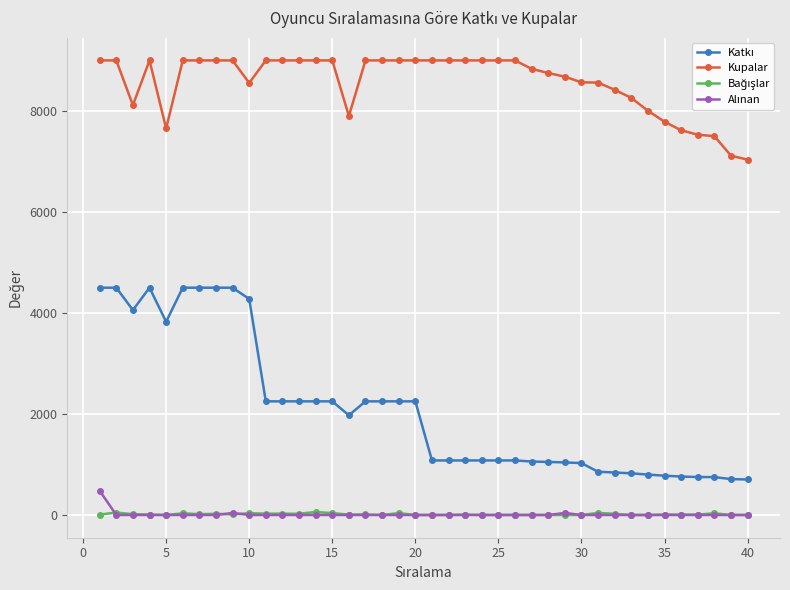

How many categories are shown in the chart?

40